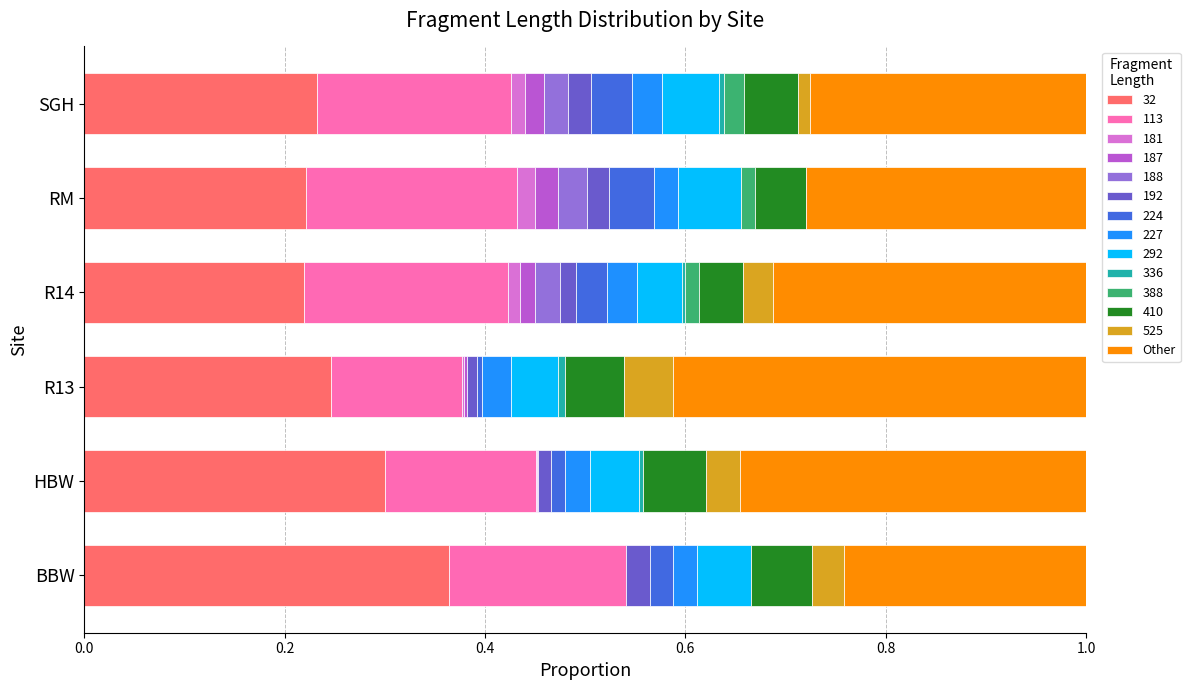

Which category has the highest value in the 32 series?

BBW